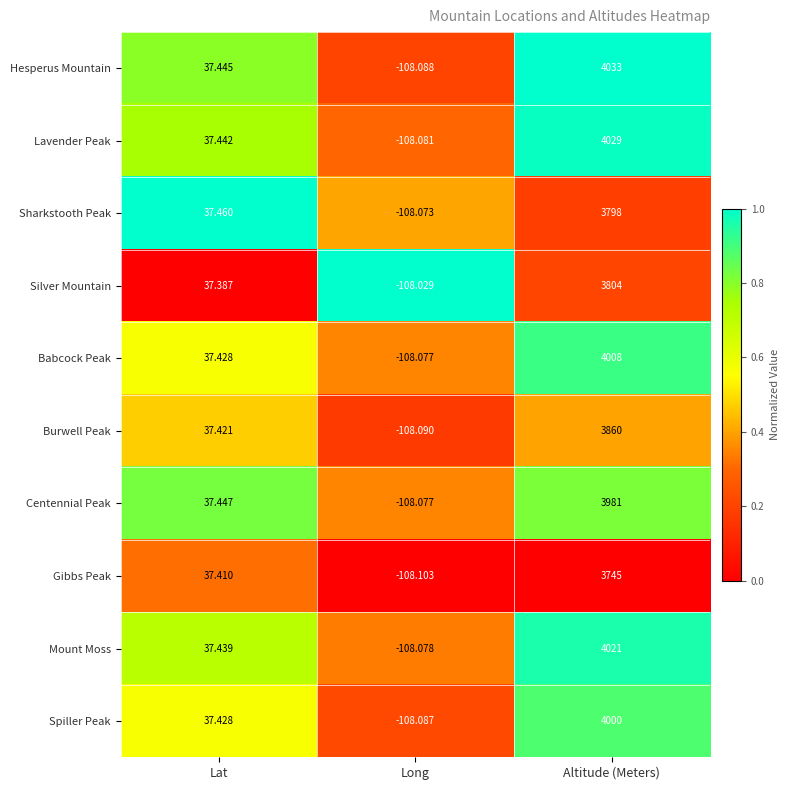

At which label is Burwell Peak closest to 1875?

Lat